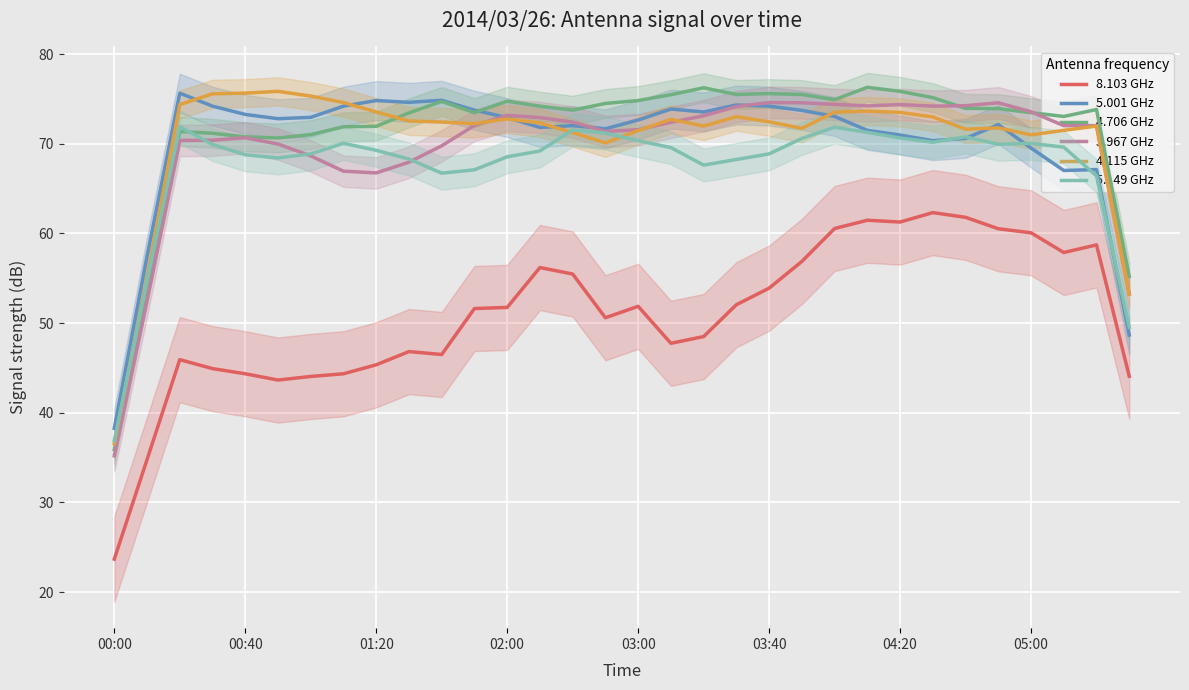

What position from the left is 11?

12